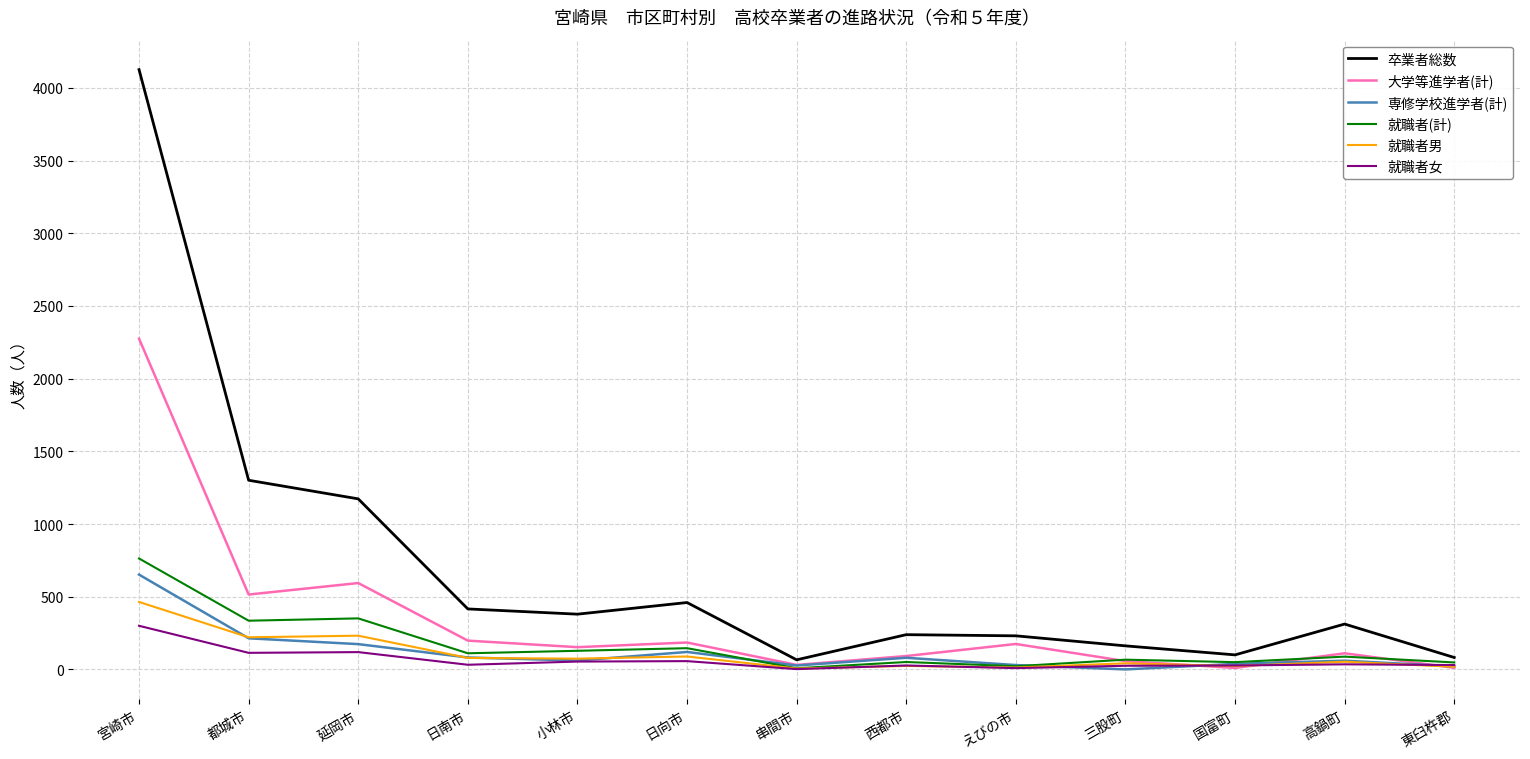

What is the difference between the highest and lowest values at 延岡市?

1054